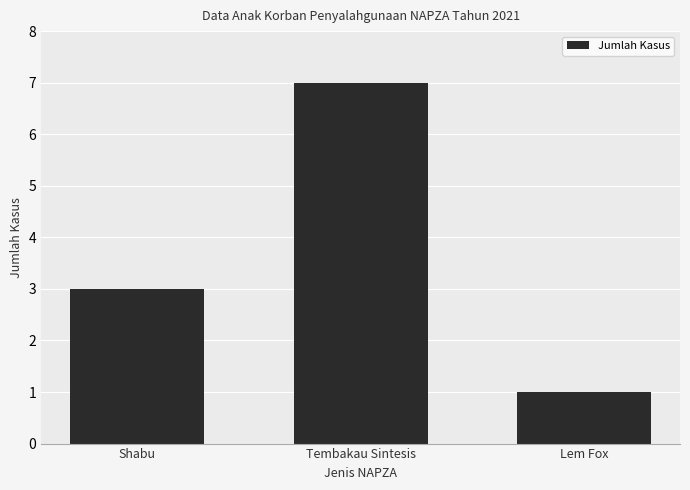

What is the change in value from Shabu to Lem Fox?

-2